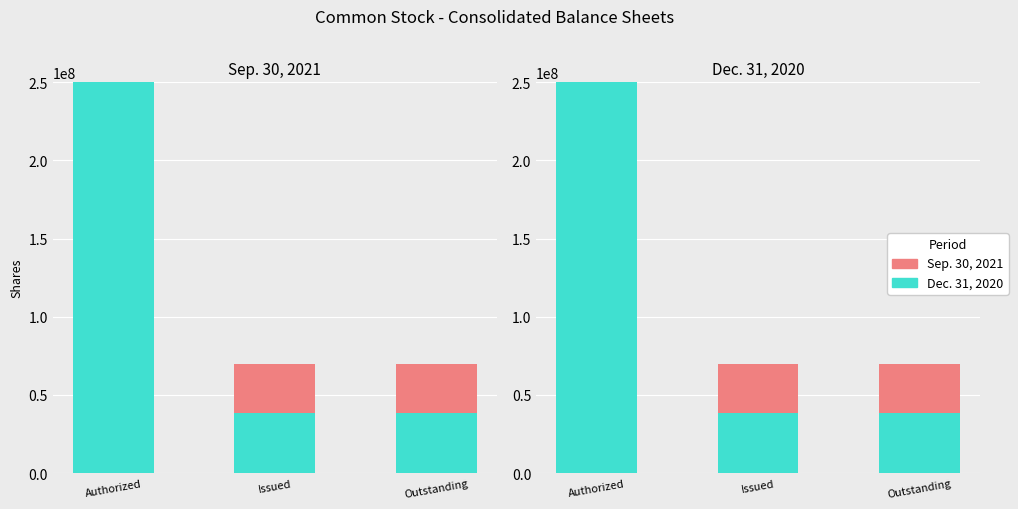

Is the value of Dec. 31, 2020 at Authorized greater than the value of Sep. 30, 2021 (increase) at Outstanding?

Yes